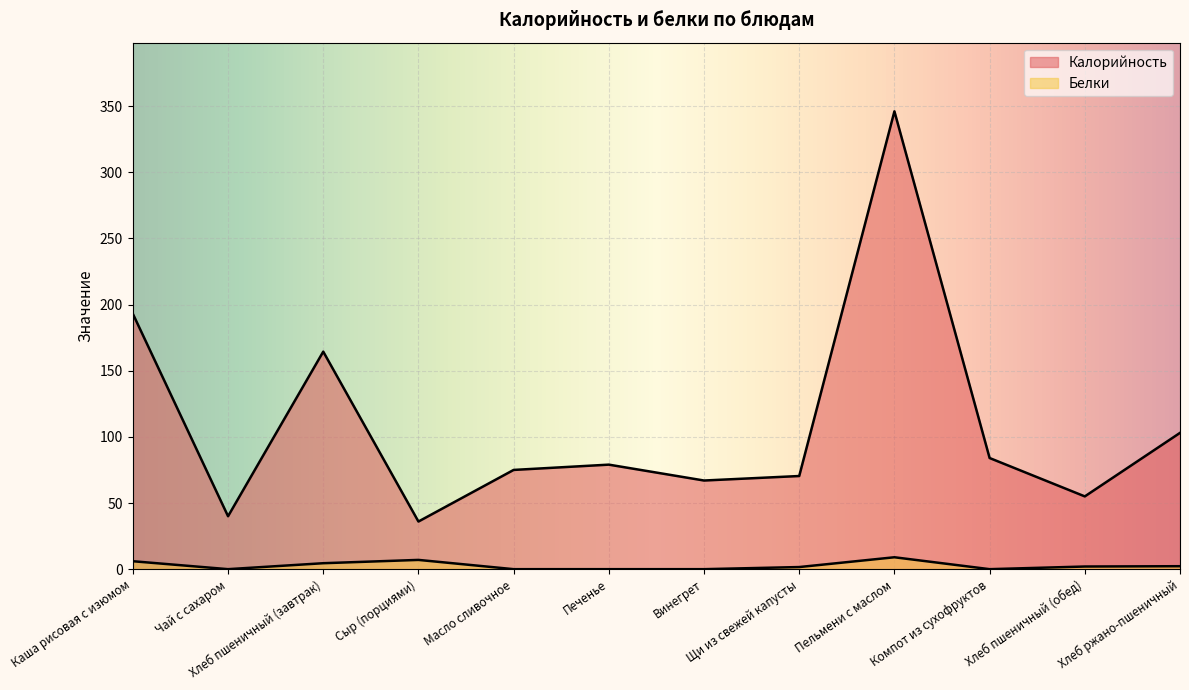

True or false: Калорийность and Белки intersect in this chart.

False